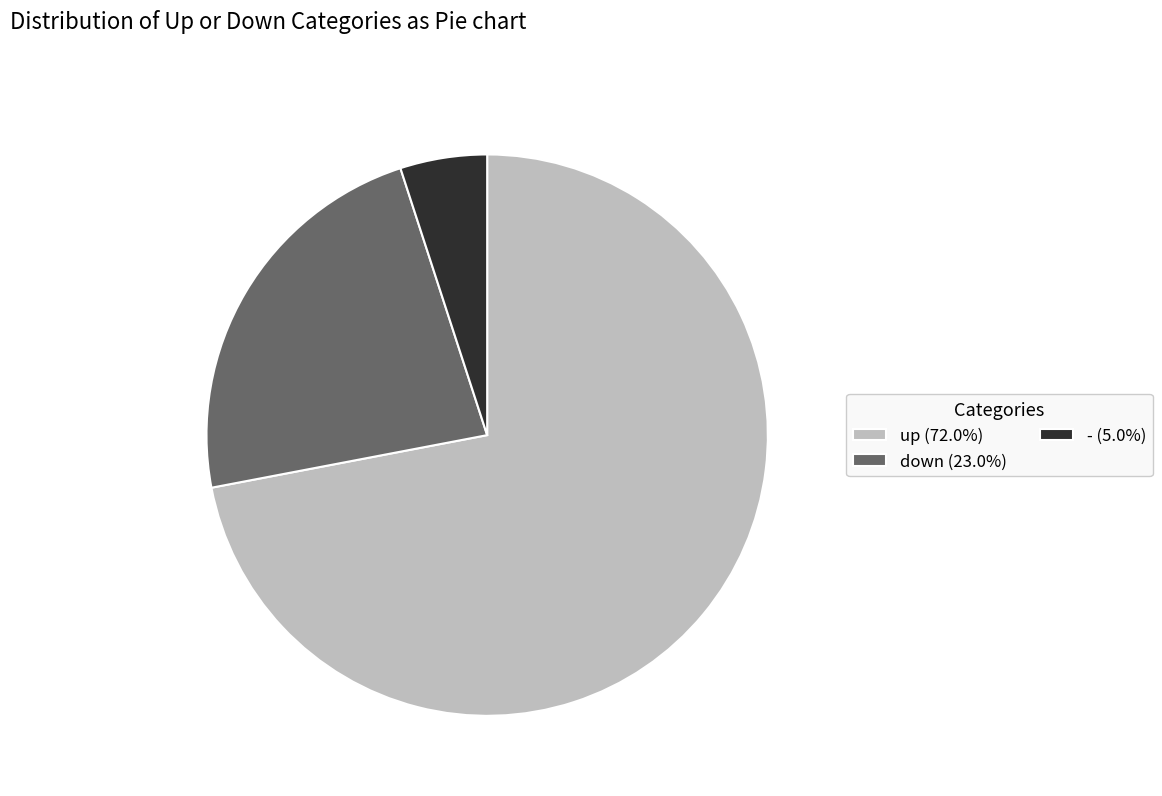

Combined, do - and down account for over 50%?

No